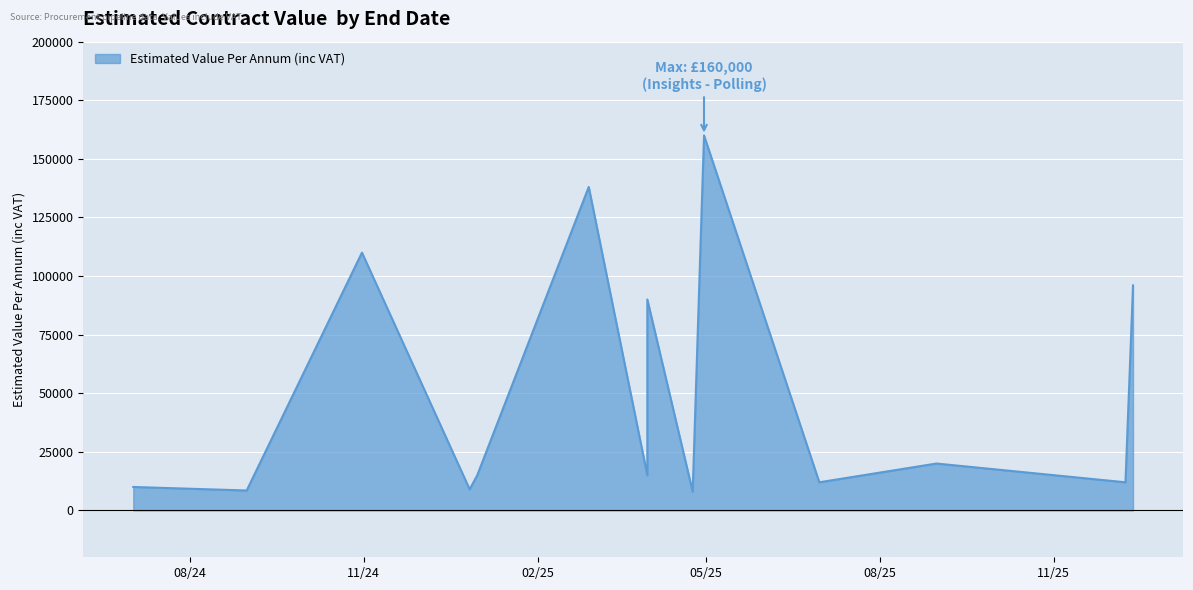

Is it true that the value at 2025-08-31 is 20000?

True